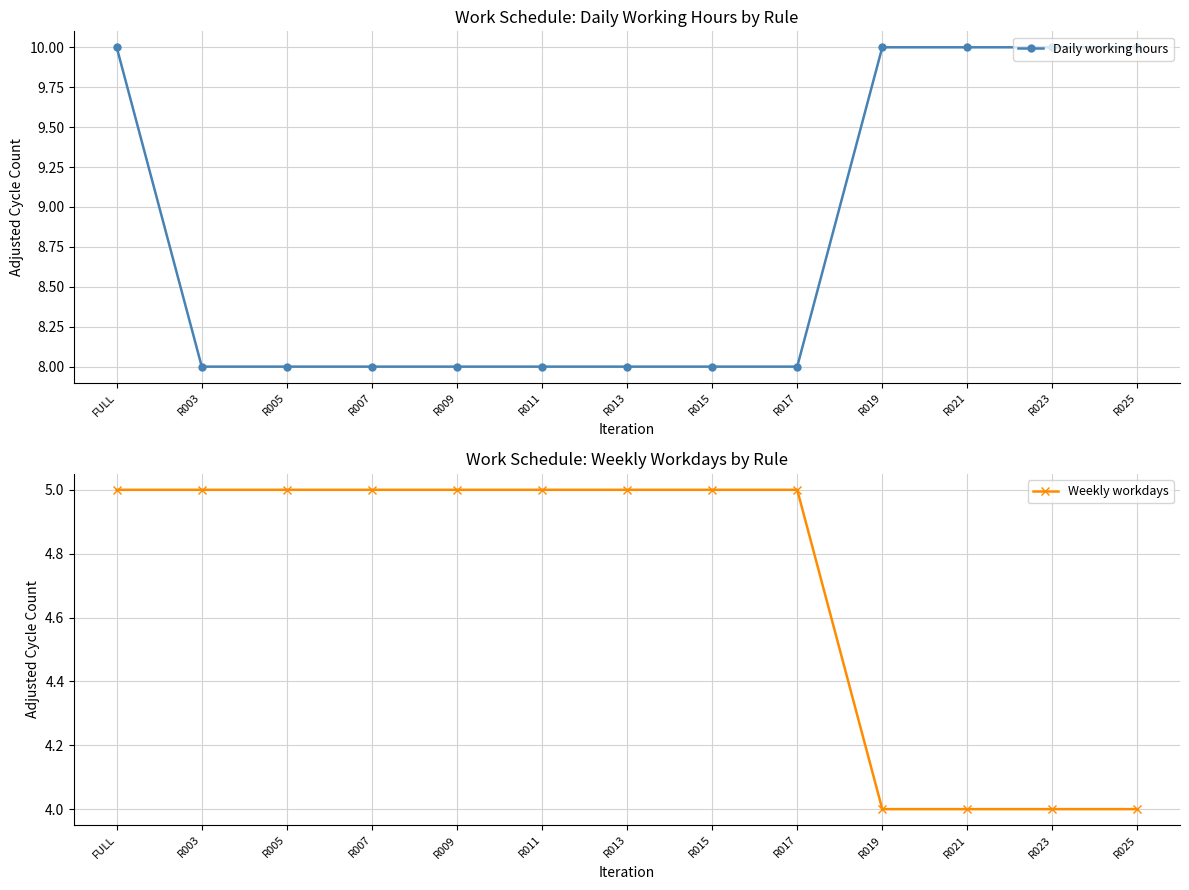

Rank the series by their average value, from highest to lowest.

Daily working hours, Weekly workdays